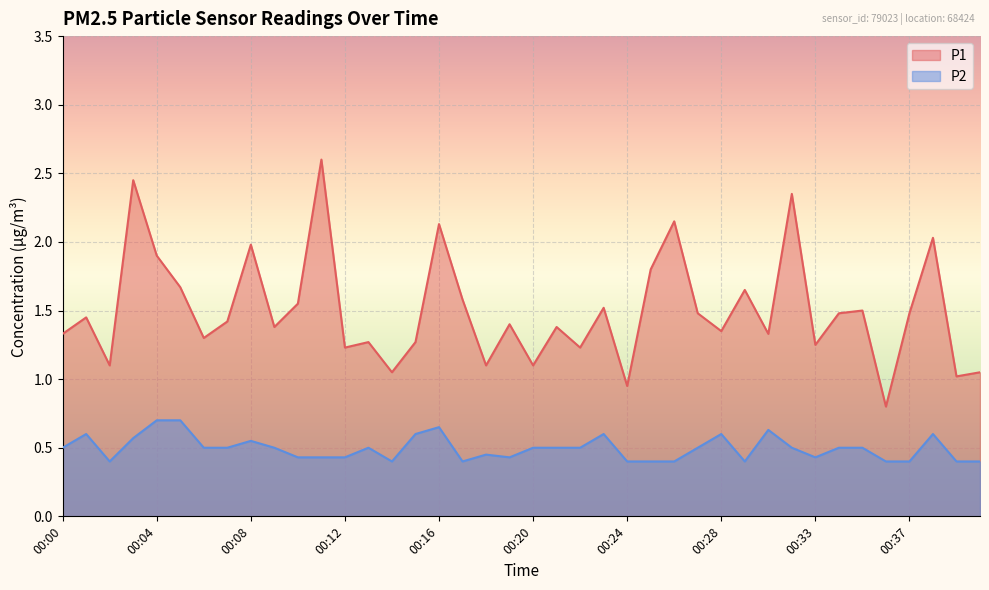

In P1, how many points are lower than both neighbors (excluding endpoints)?

14